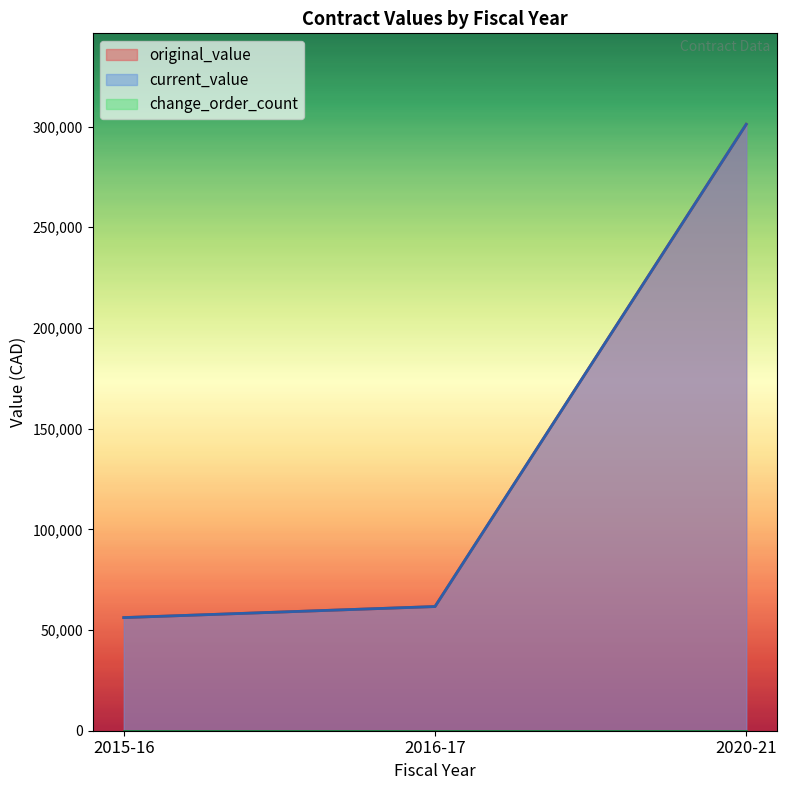

True or false: current_value and change_order_count intersect in this chart.

False